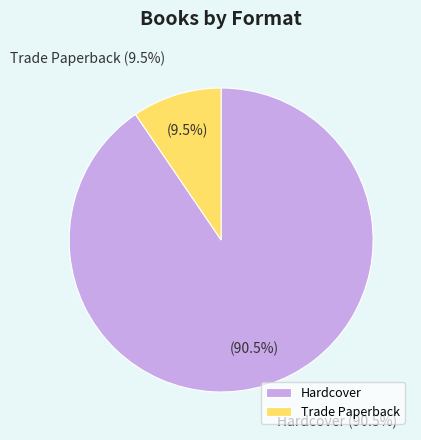

Does any single category account for the majority?

Yes